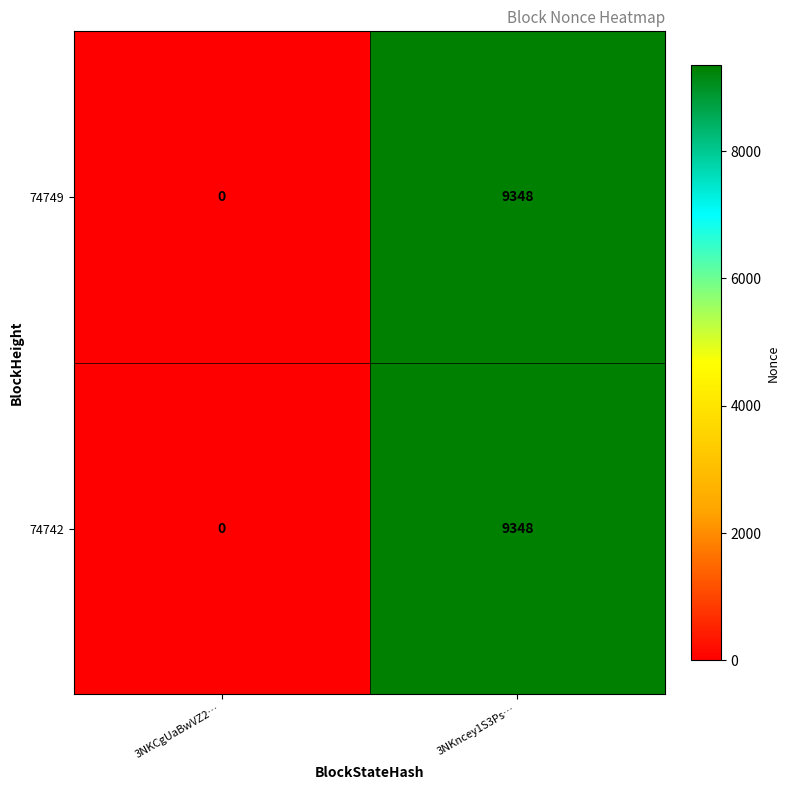

Rank the categories by 74742 value from lowest to highest.

3NKCgUaBwVZ2…, 3NKncey1S3Ps…